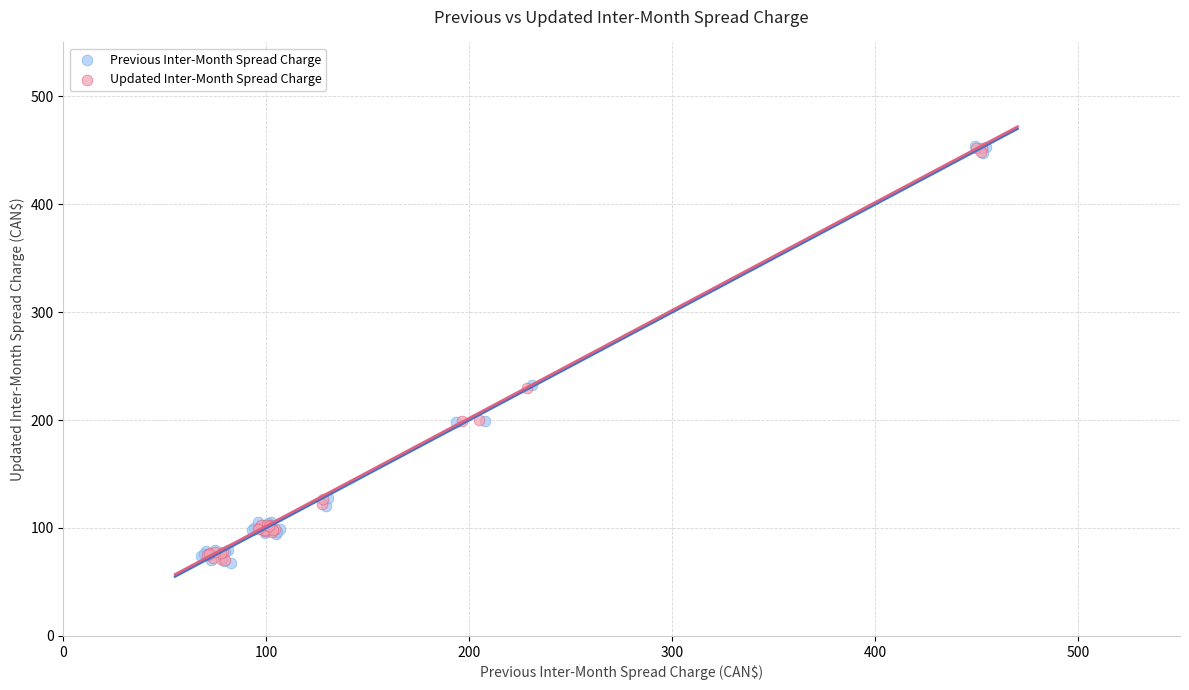

Which series has the largest Y range (max minus min)?

Previous Inter-Month Spread Charge